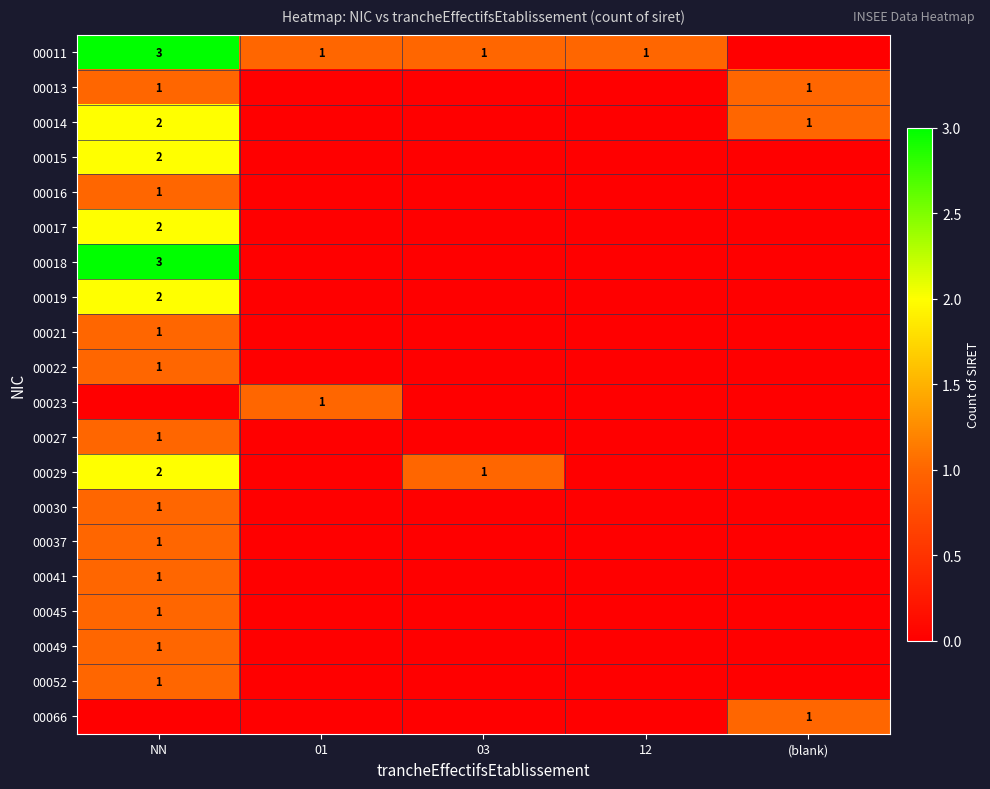

True or false: 00019 has a value of 3 at NN.

False